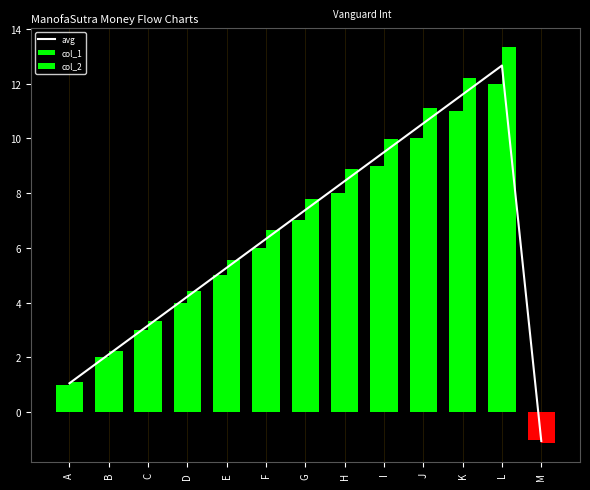

What are all the series names shown in the legend?

avg, col_1, col_2